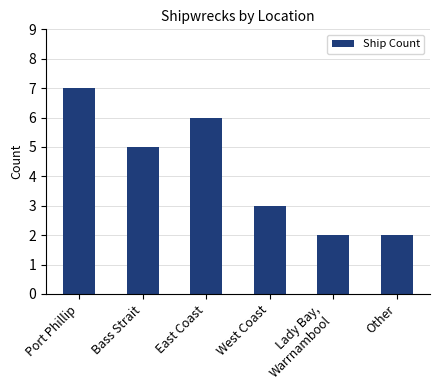

What is the maximum value shown in the chart?

7